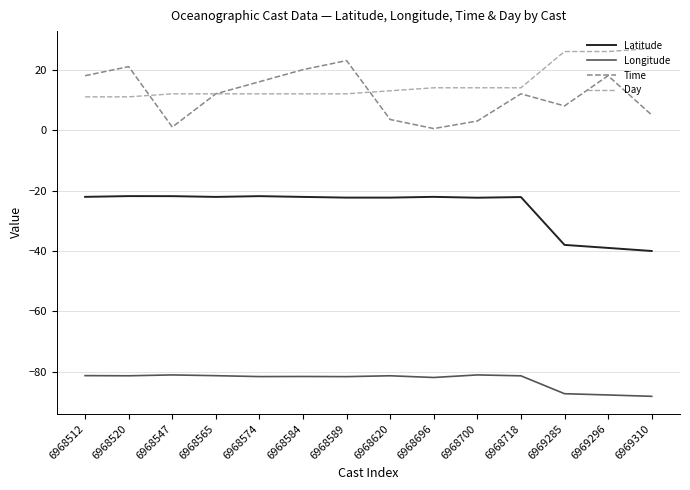

True or false: Longitude and Day intersect in this chart.

False